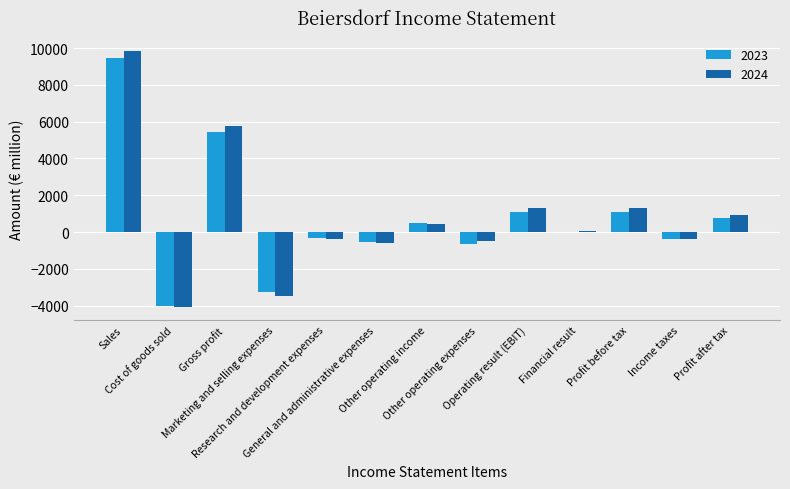

Reading right to left, what are all the values shown in this chart?

2023: Profit after tax=749	Income taxes=-356	Profit before tax=1105	Financial result=0	Operating result (EBIT)=1105	Other operating expenses=-674	Other operating income=503	General and administrative expenses=-570	Research and development expenses=-320	Marketing and selling expenses=-3250	Gross profit=5416	Cost of goods sold=-4031	Sales=9447
2024: Profit after tax=928	Income taxes=-398	Profit before tax=1326	Financial result=32	Operating result (EBIT)=1294	Other operating expenses=-503	Other operating income=457	General and administrative expenses=-605	Research and development expenses=-354	Marketing and selling expenses=-3461	Gross profit=5760	Cost of goods sold=-4090	Sales=9850